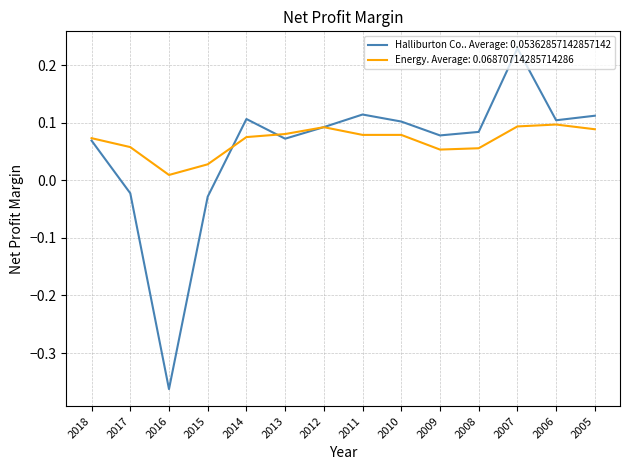

Is the value of Energy. Average: 0.06870714285714286 at 2018 greater than the value of Halliburton Co.. Average: 0.05362857142857142 at 2016?

Yes